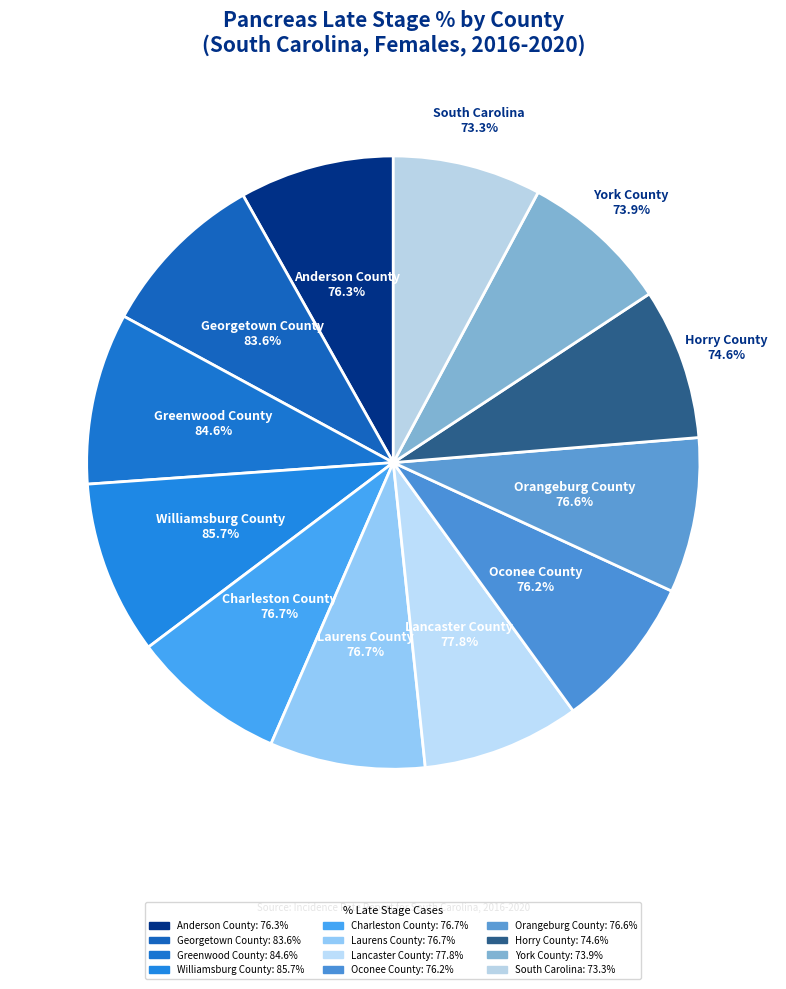

What percentage is NOT represented by Lancaster County?

91.7%